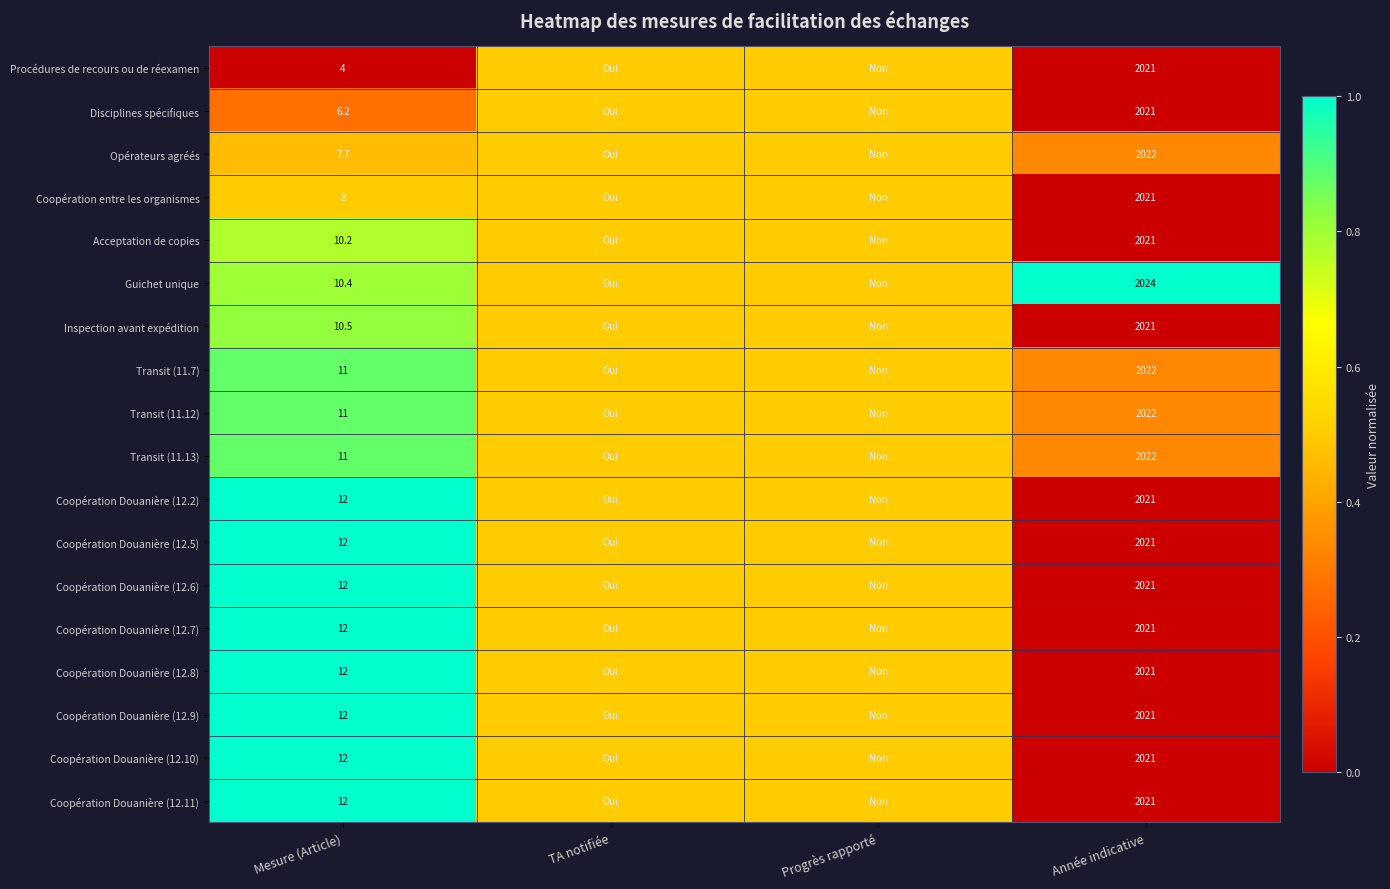

True or false: Transit (11.12) has a value of 1149.4 at Année indicative.

False